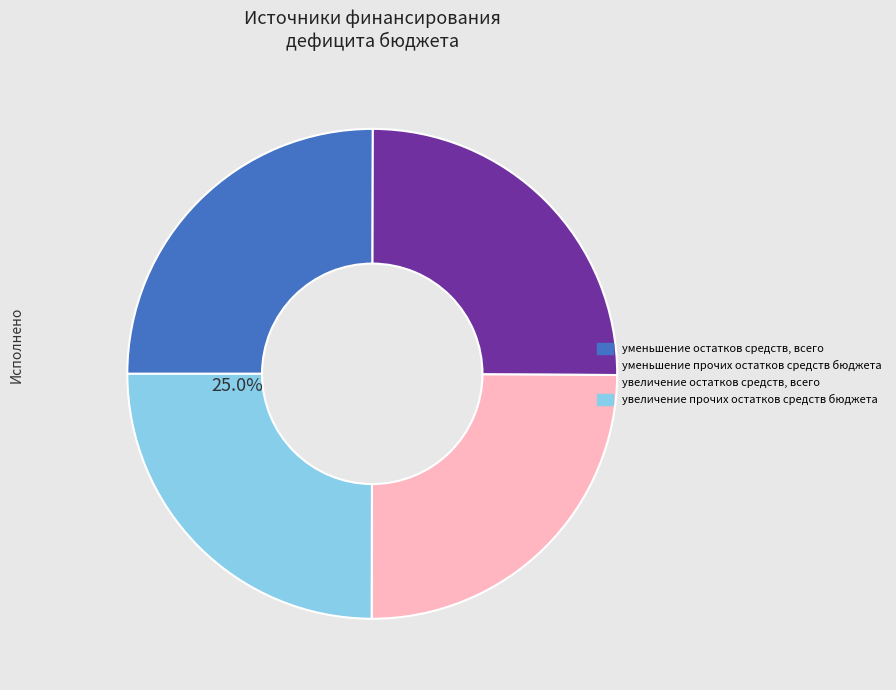

How many slices are in this pie chart?

4